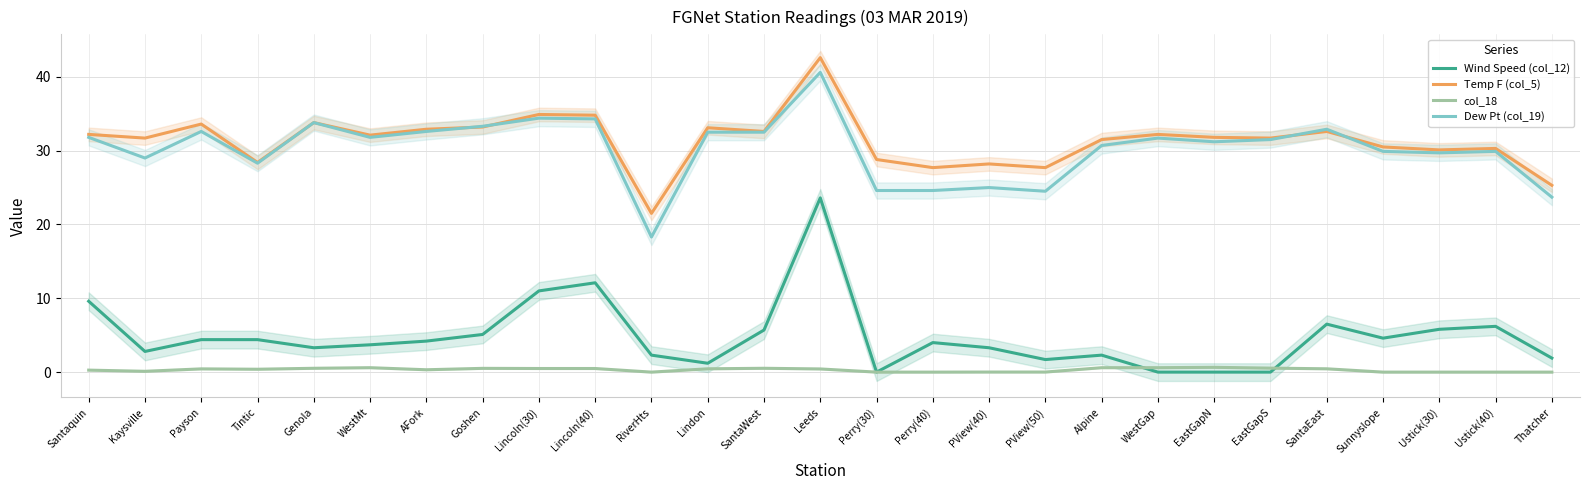

What is the label of the 16th point from the right?

Lindon